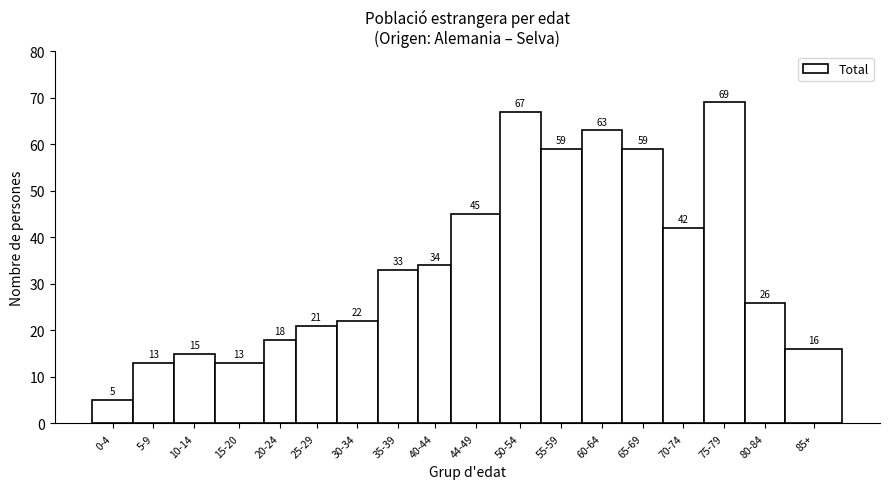

Reading left to right, transcribe all the data shown in this chart.

5	13	15	13	18	21	22	33	34	45	67	59	63	59	42	69	26	16